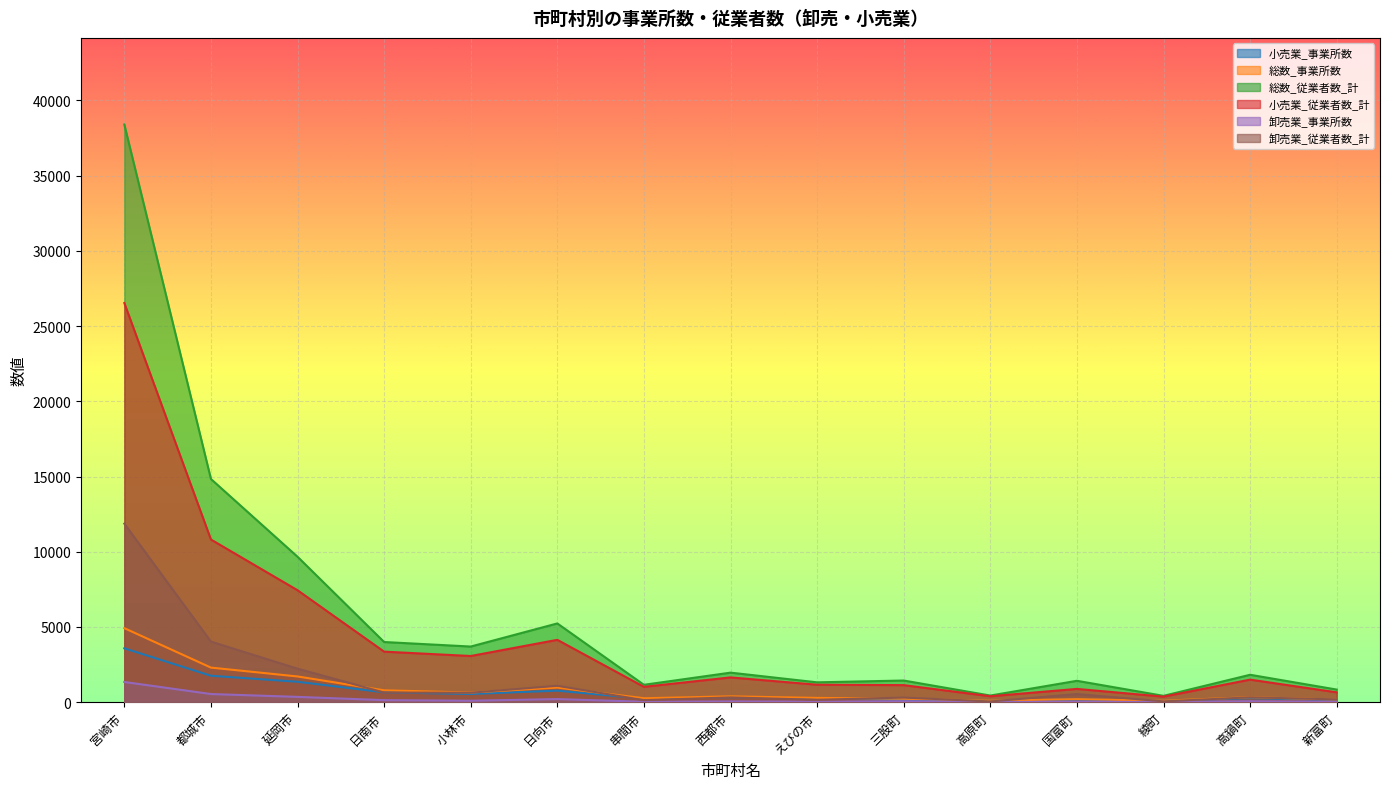

The 卸売業_従業者数_計 series shows 544 at 日向市. True or false?

False